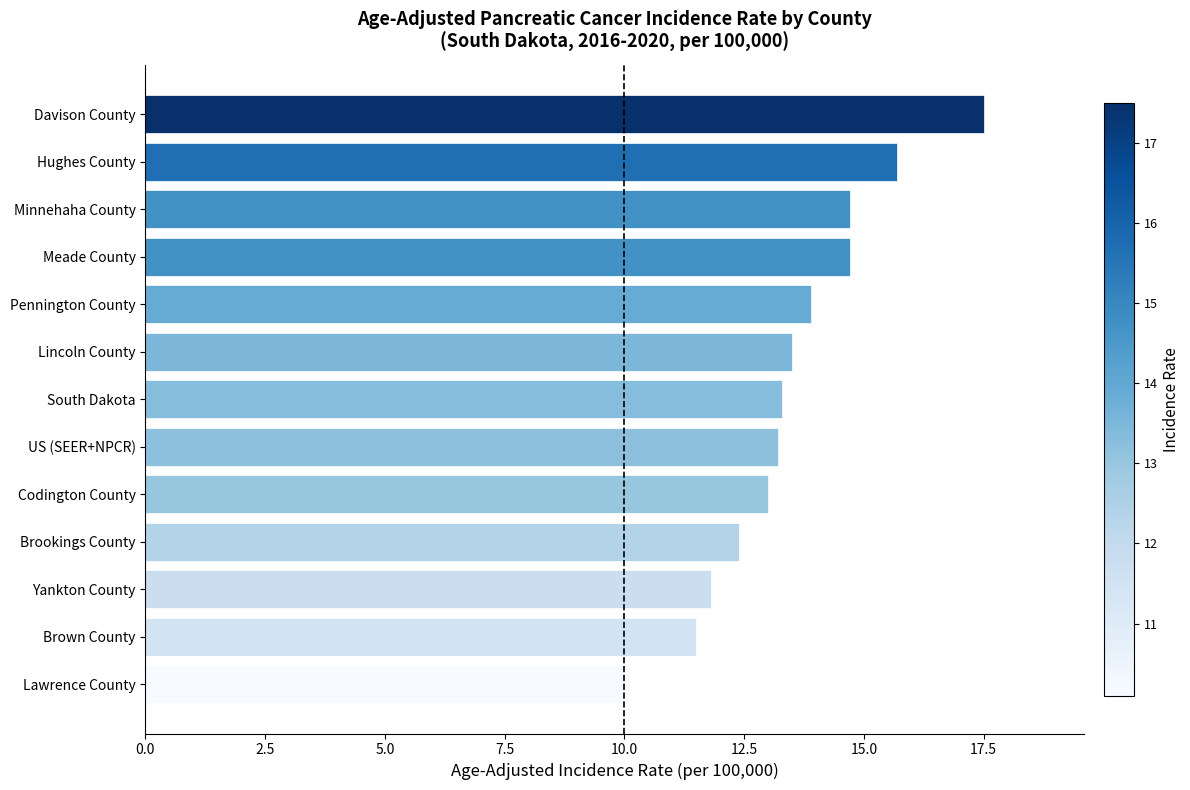

Which has a higher value, Davison County or South Dakota?

Davison County